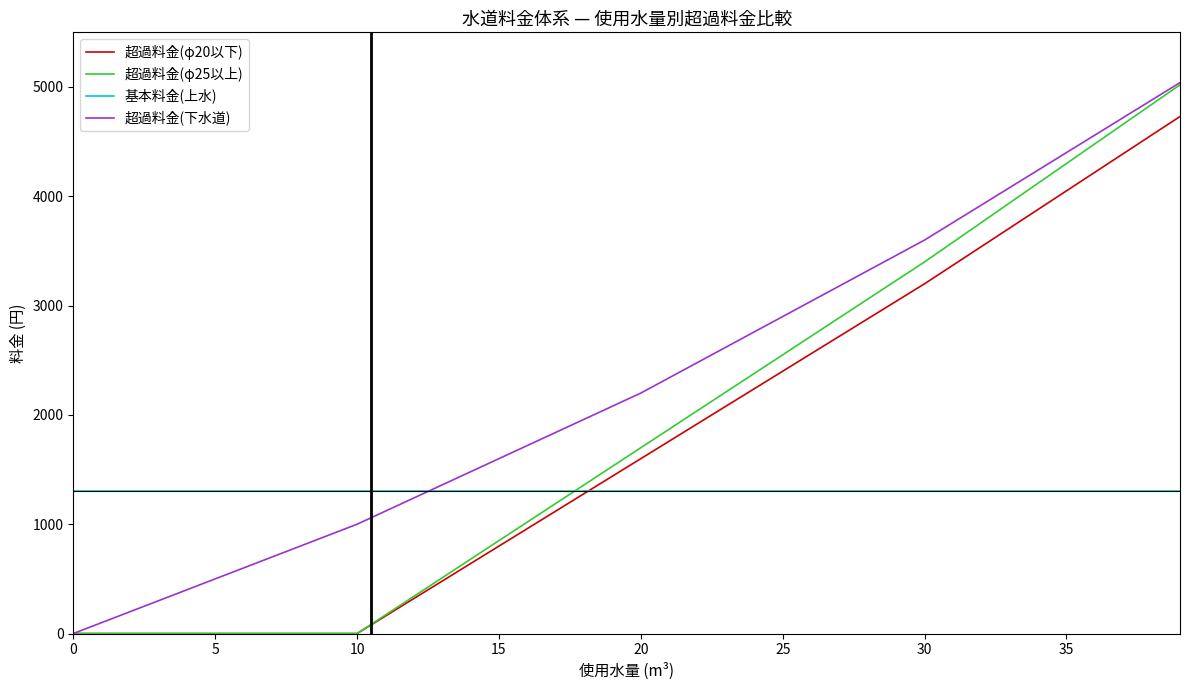

Which series ends up on top after the final intersection of 基本料金(上水) and 超過料金(下水道)?

超過料金(下水道)